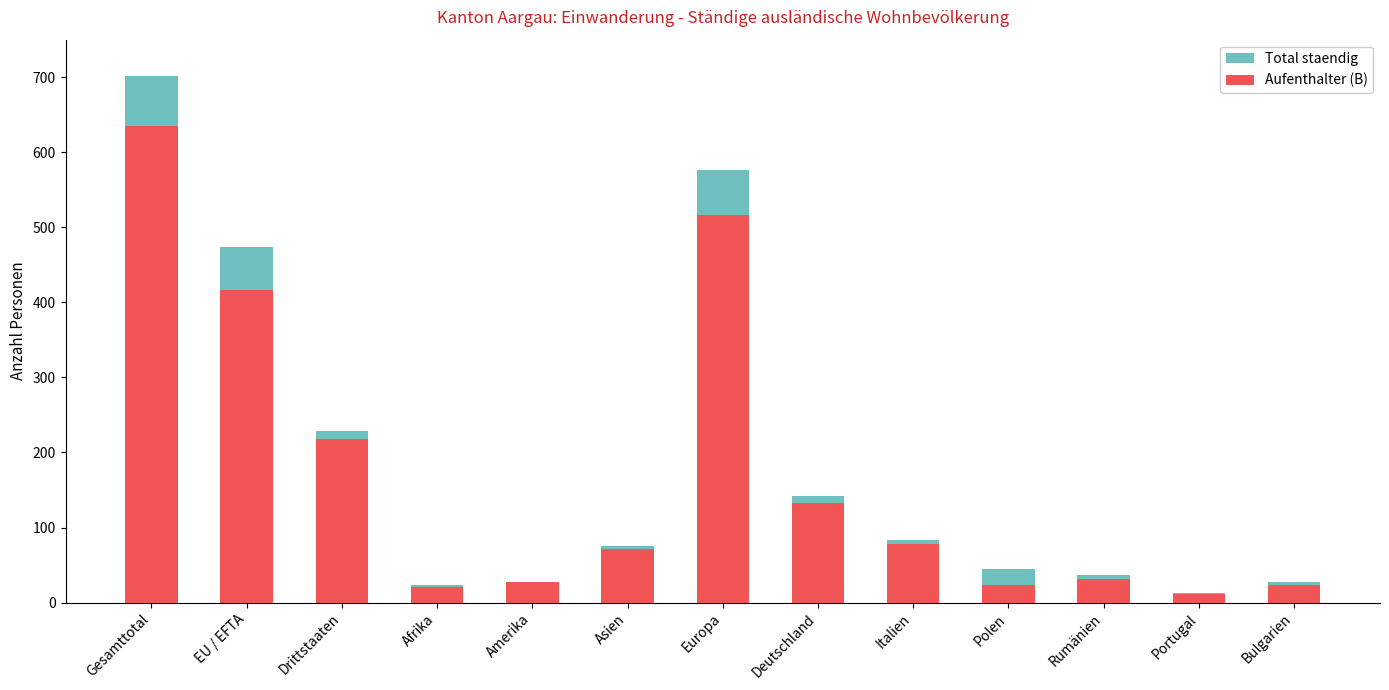

Between Drittstaaten and Portugal, which series saw the biggest shift?

Total staendig